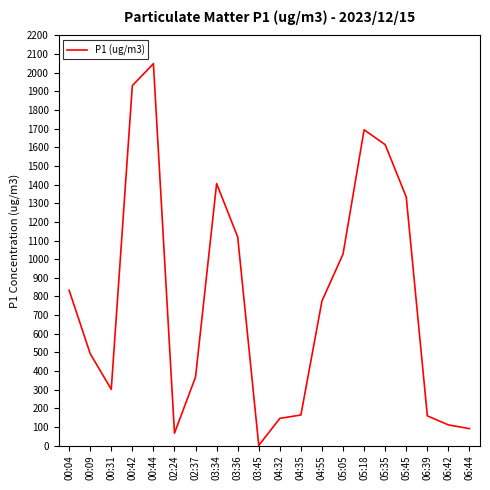

What is the ratio of the value at 06:42 to the value at 04:55?

0.1